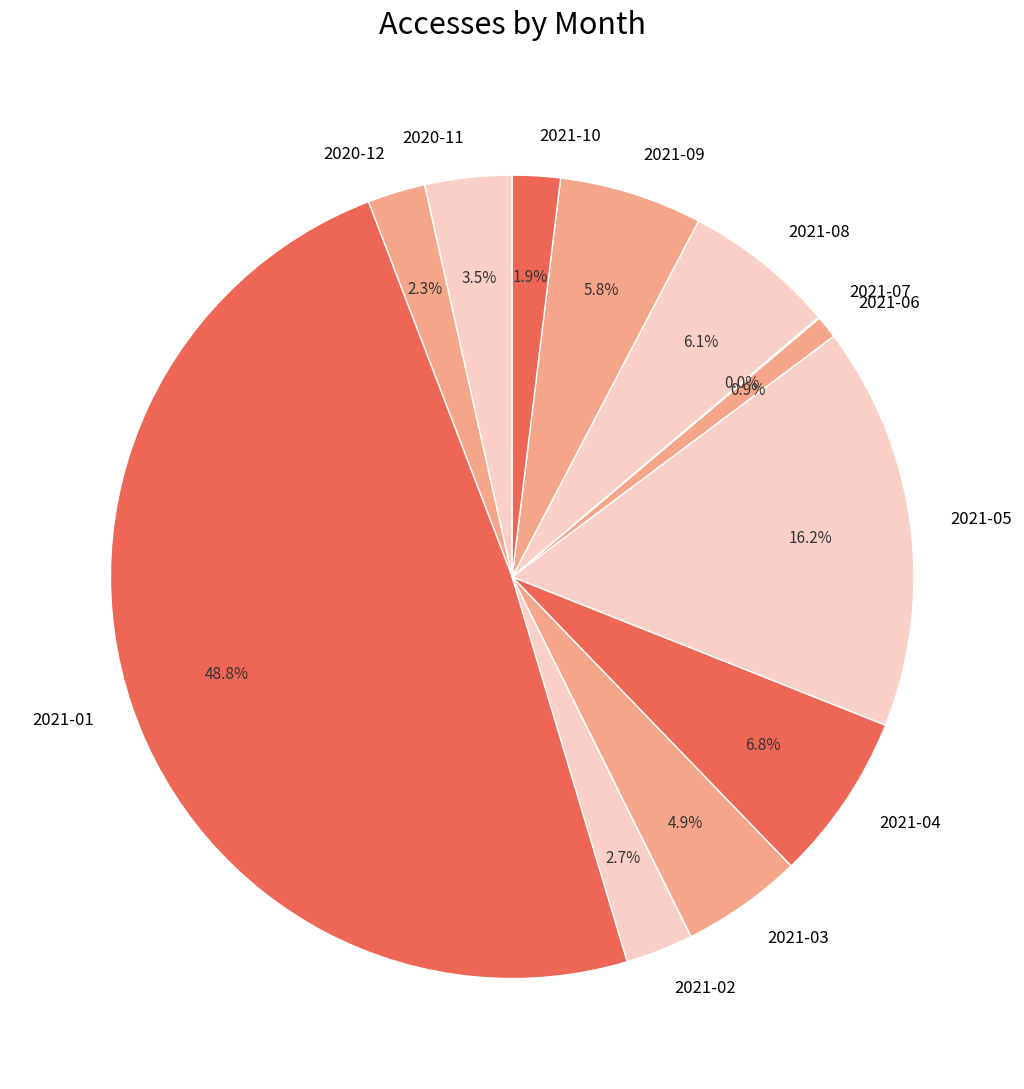

To the nearest percent, what is the difference between the largest and smallest slice percentages?

49%